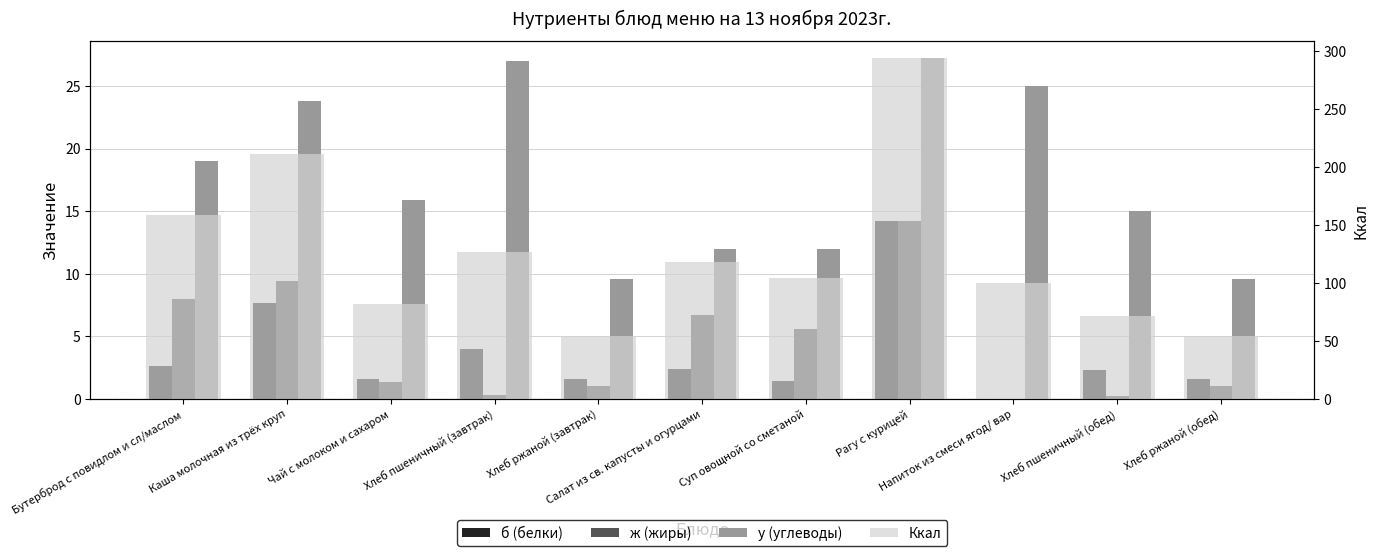

What is the greatest value displayed?

293.4